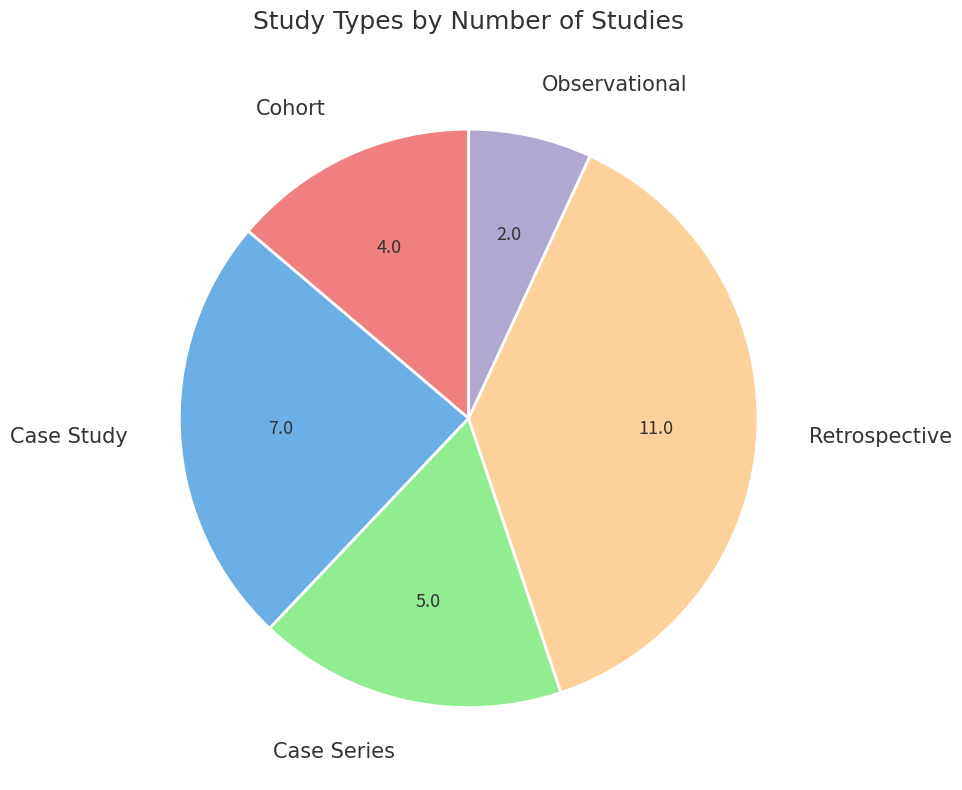

Is there a majority slice in this chart?

No